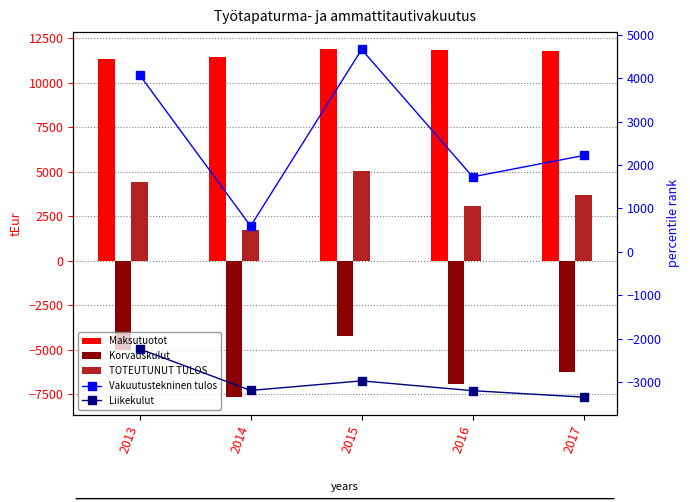

At 2014, list the series in order from largest to smallest.

Maksutuotot, TOTEUTUNUT TULOS, Vakuutustekninen tulos, Liikekulut, Korvauskulut